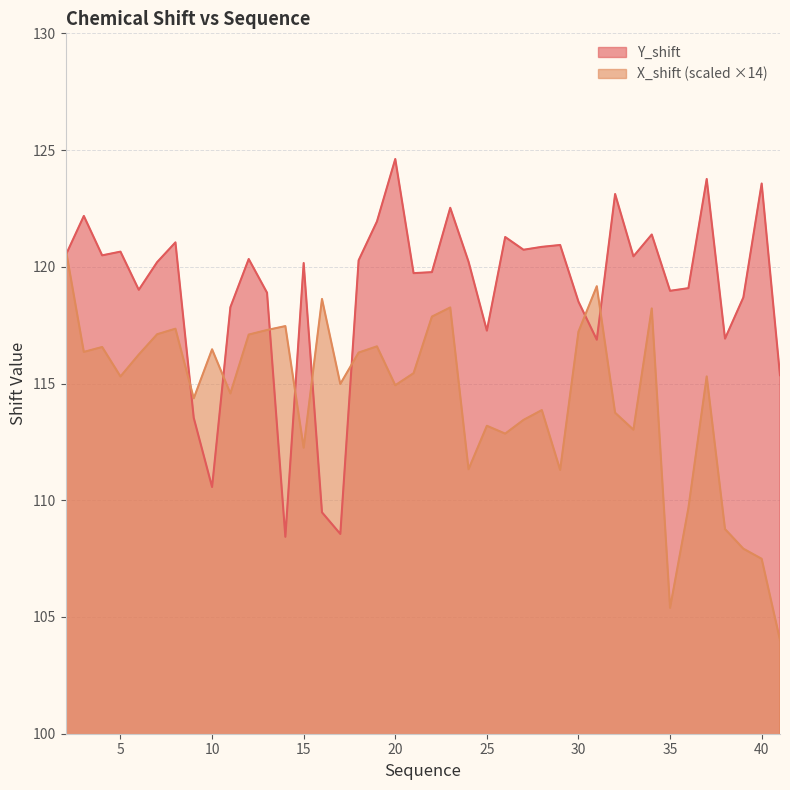

At which label does X_shift first exceed 115?

2